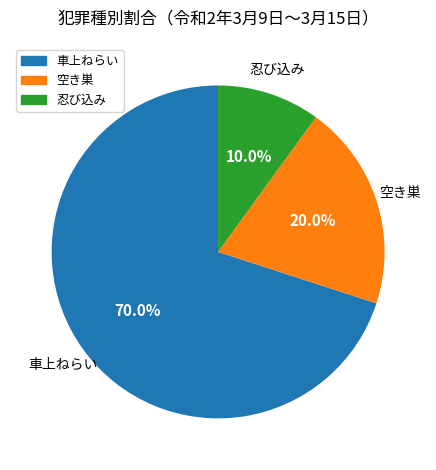

What portion of the pie excludes 車上ねらい?

30.0%